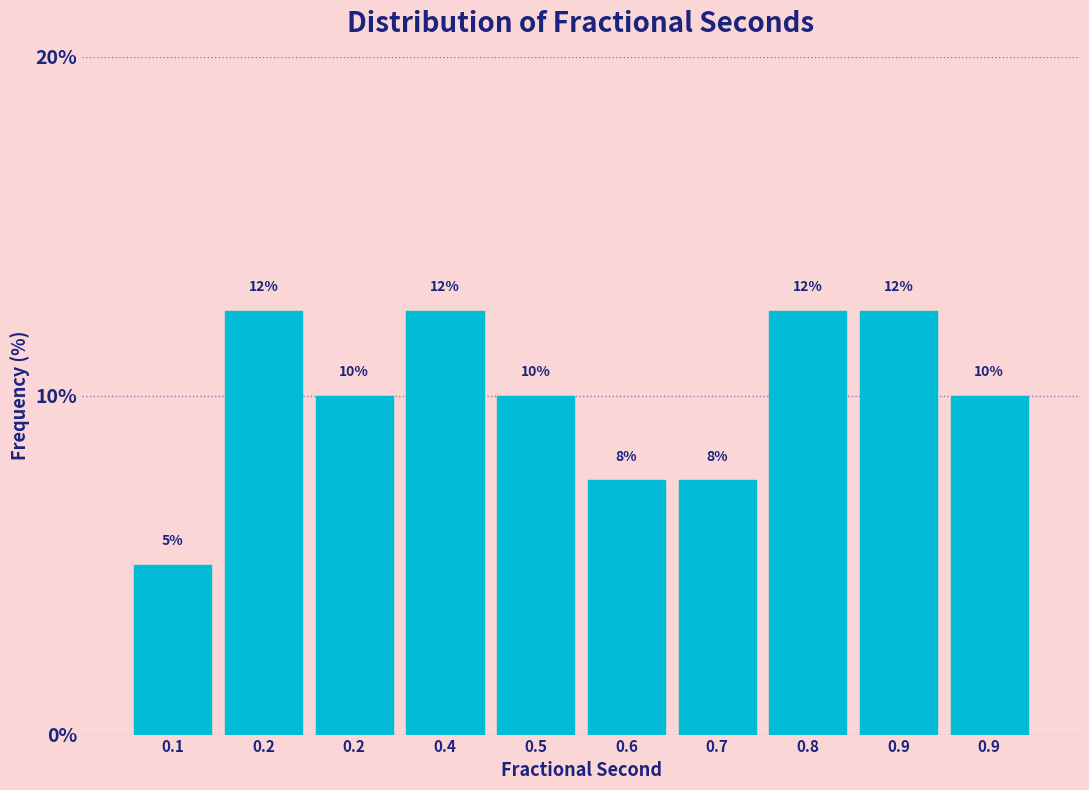

Does the chart contain any negative values?

No